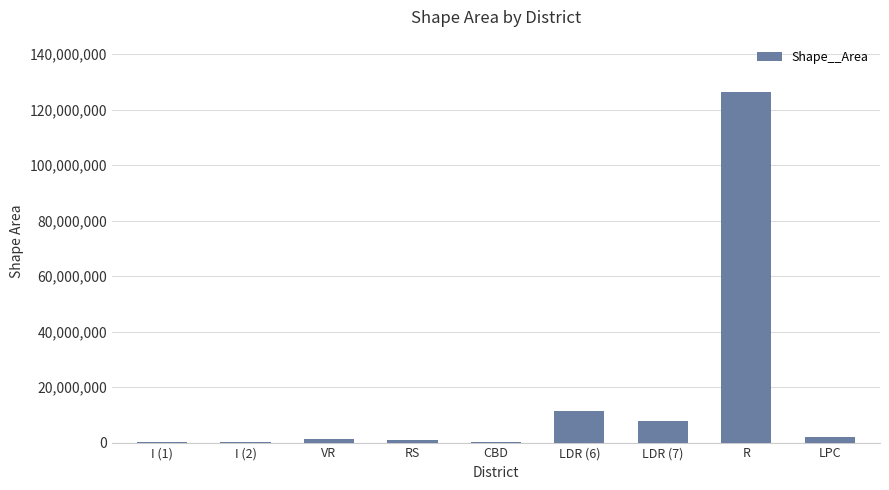

What is the change in value from I (2) to CBD?

-177444.4